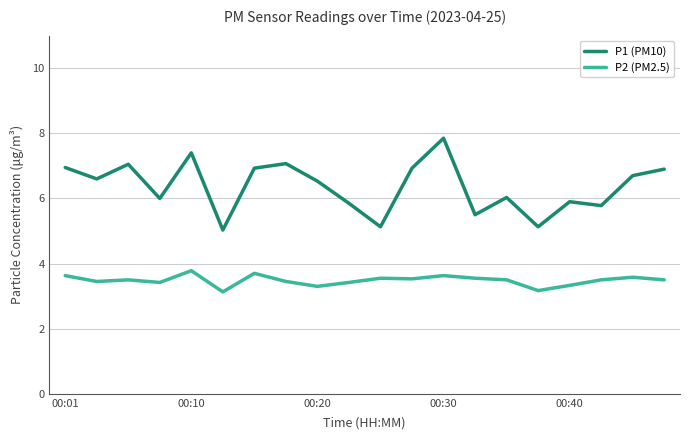

What is the average value of the P2 (PM2.5) series?

3.5